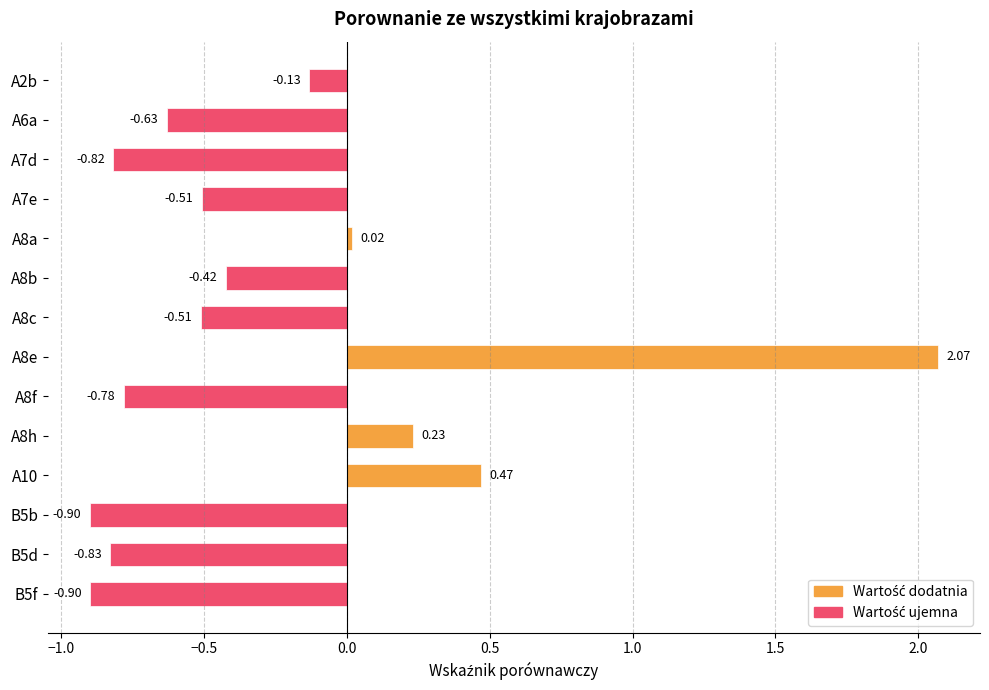

What is the sum of all values?

-3.6